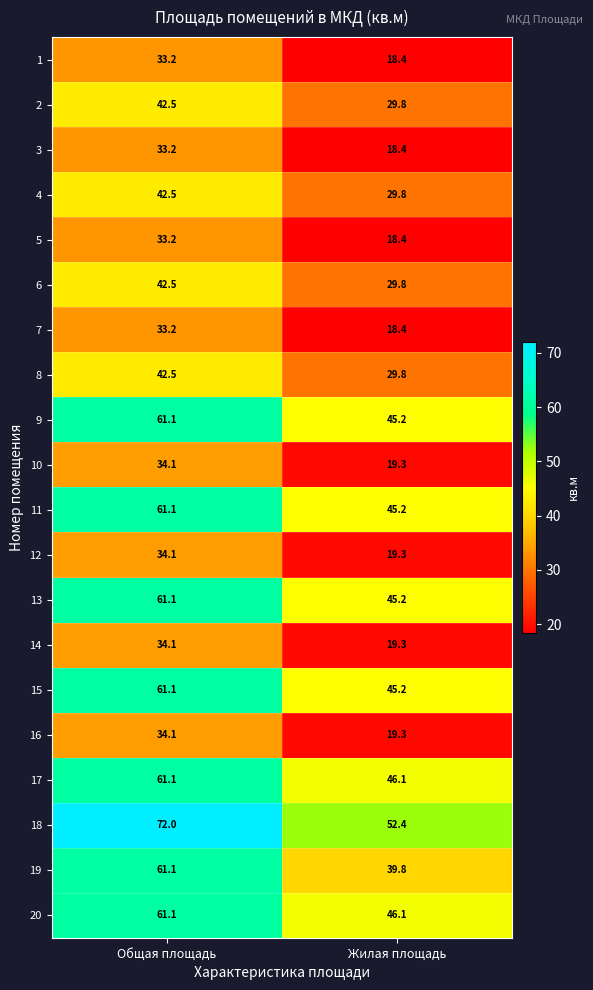

Rank the categories by 11 value from highest to lowest.

Общая площадь, Жилая площадь